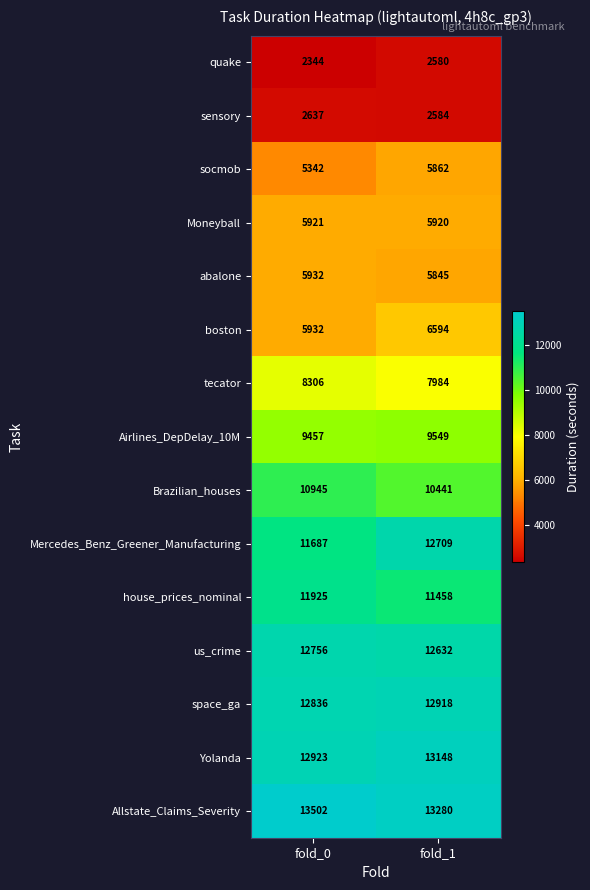

At which category is the sum across all series the highest?

fold_1